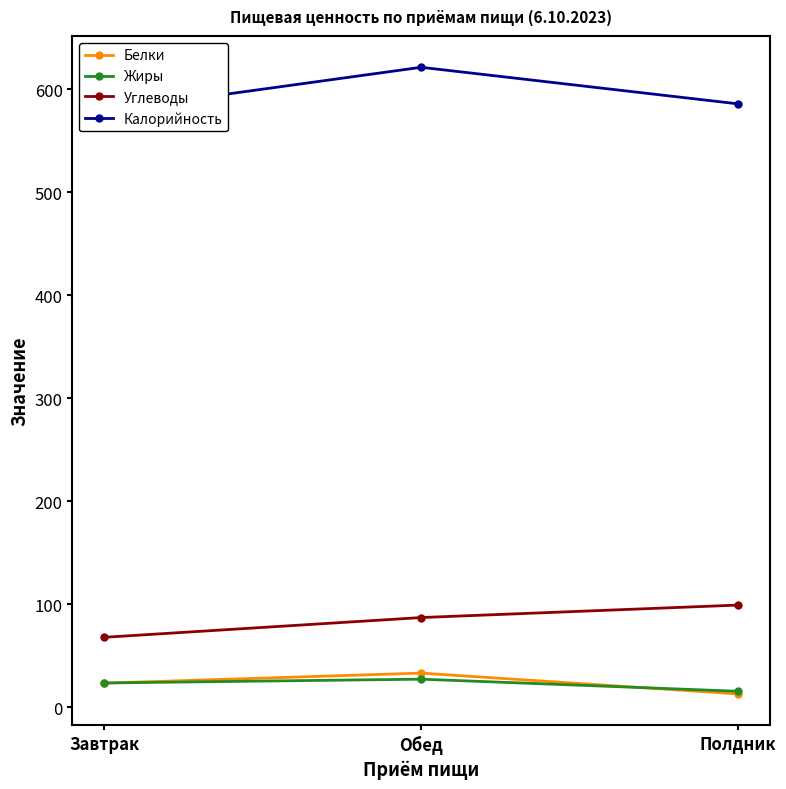

What is the greatest value displayed?

621.4